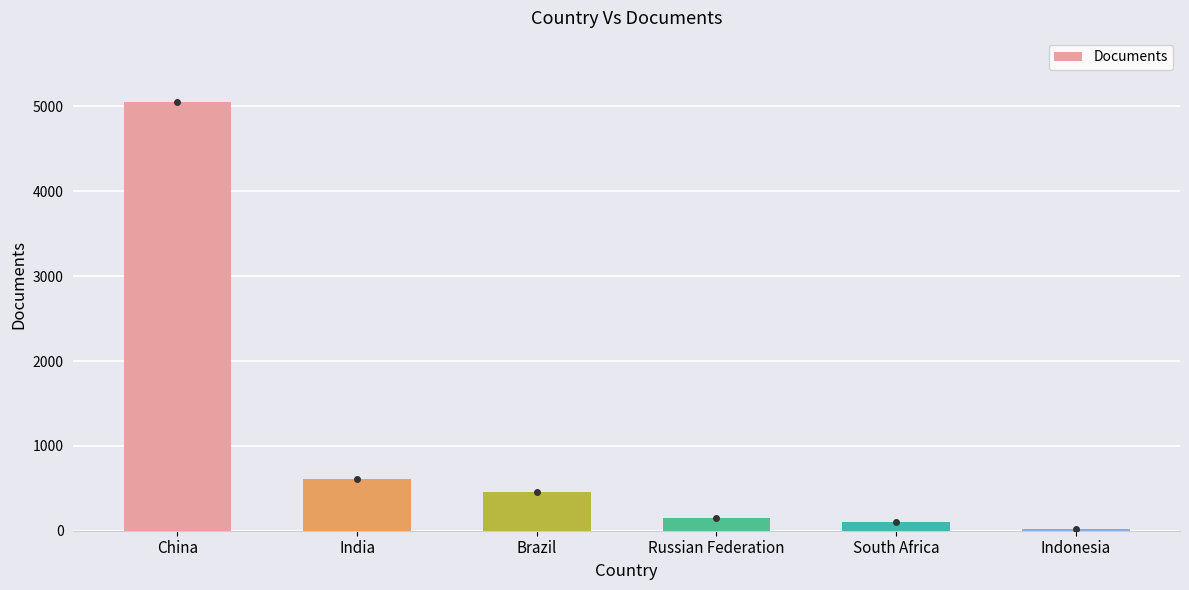

At which label does the data first exceed 452?

China